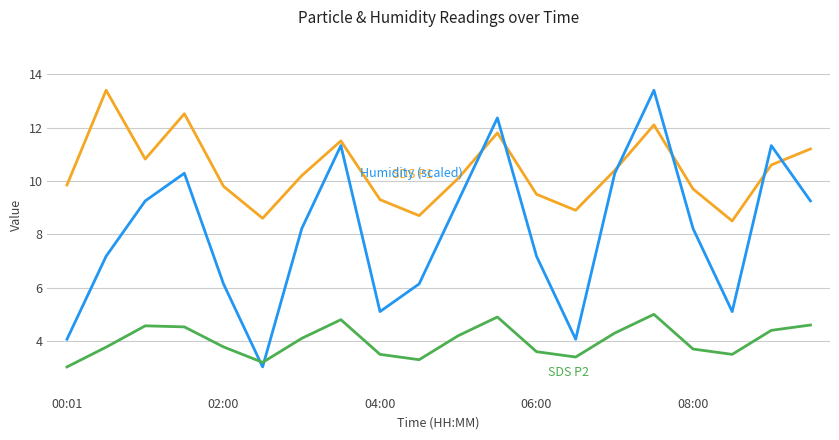

What is the greatest value displayed?

13.4